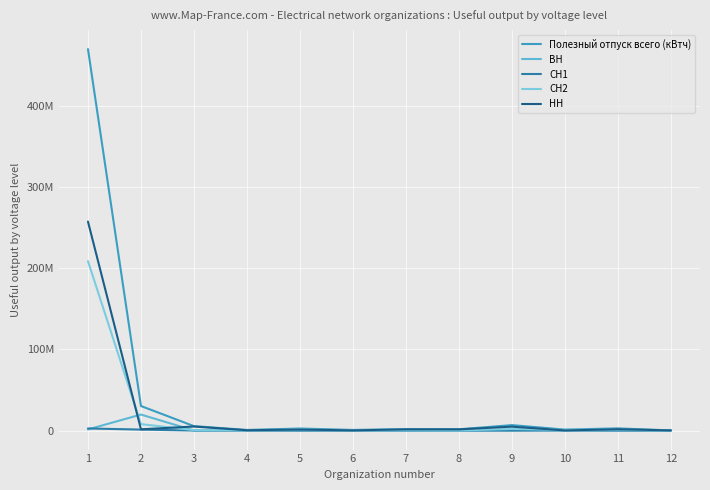

Between which two adjacent categories do ВН and СН1 first intersect?

1 and 2